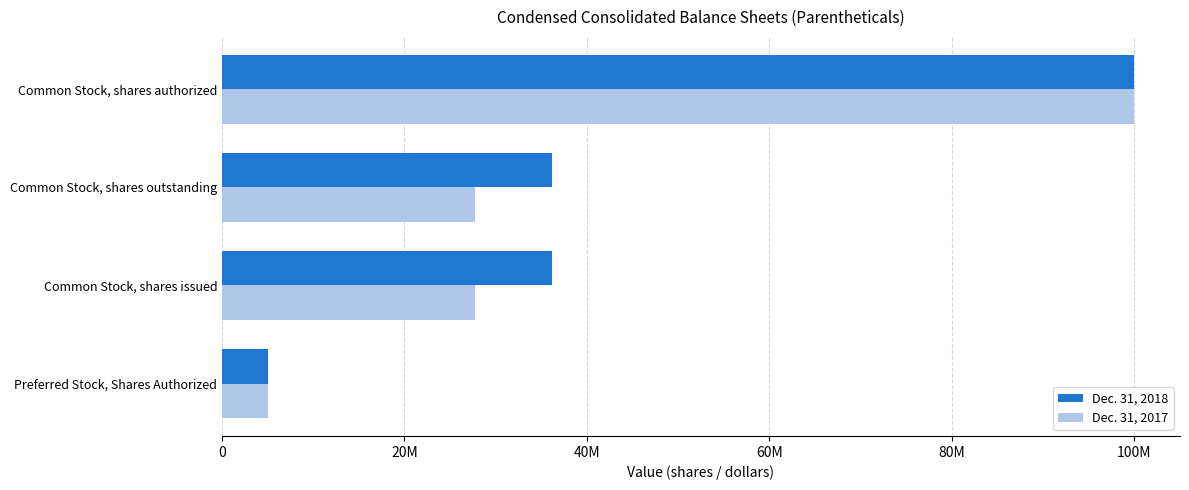

What is the minimum value for Dec. 31, 2017?

5000000